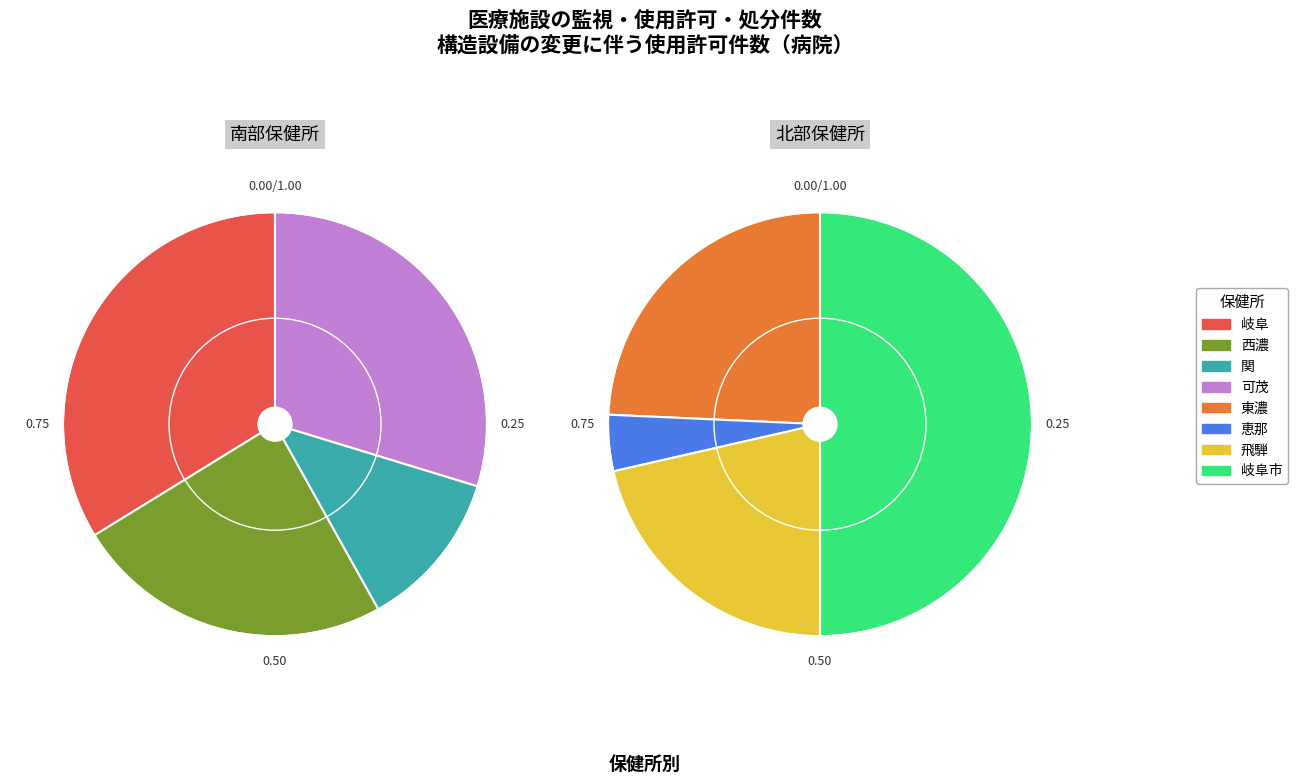

How many slices are in this pie chart?

8